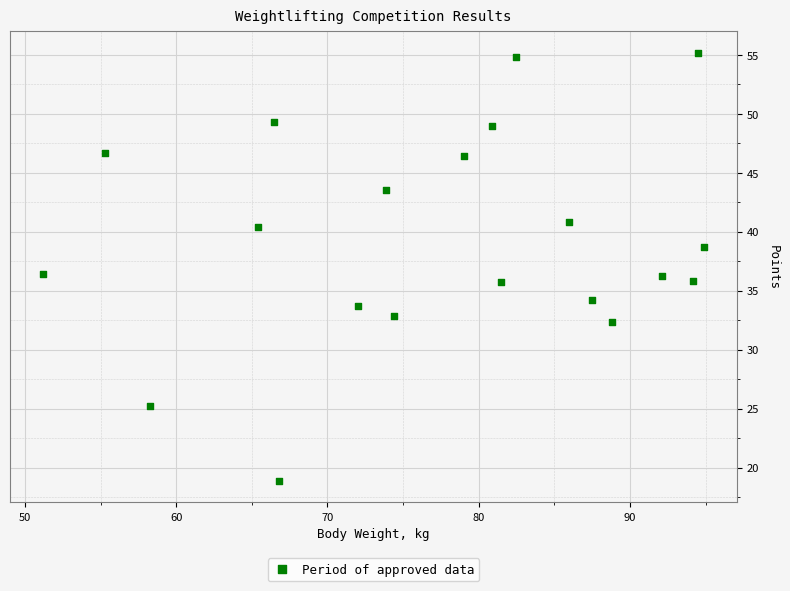

What is the range of Y values (max minus min)?

36.3